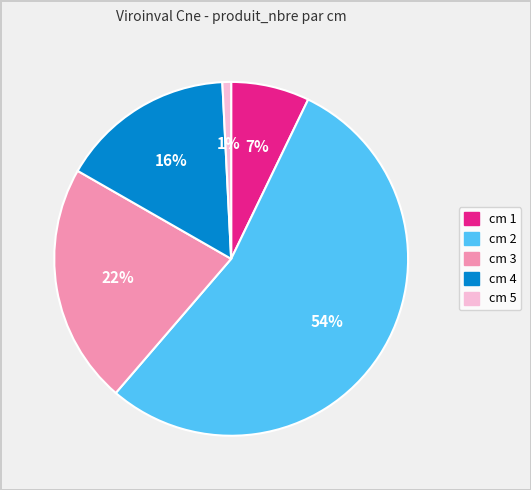

Do cm 5 and cm 2 together represent more than half of the pie?

Yes